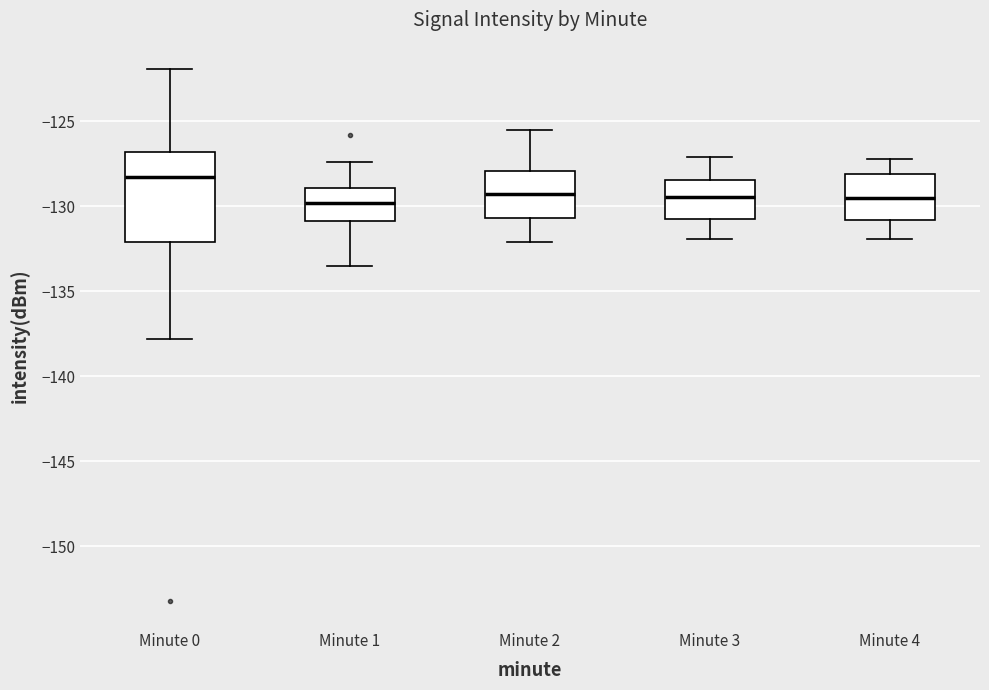

Which box is the tallest, from its lower edge to its upper edge?

Minute 0